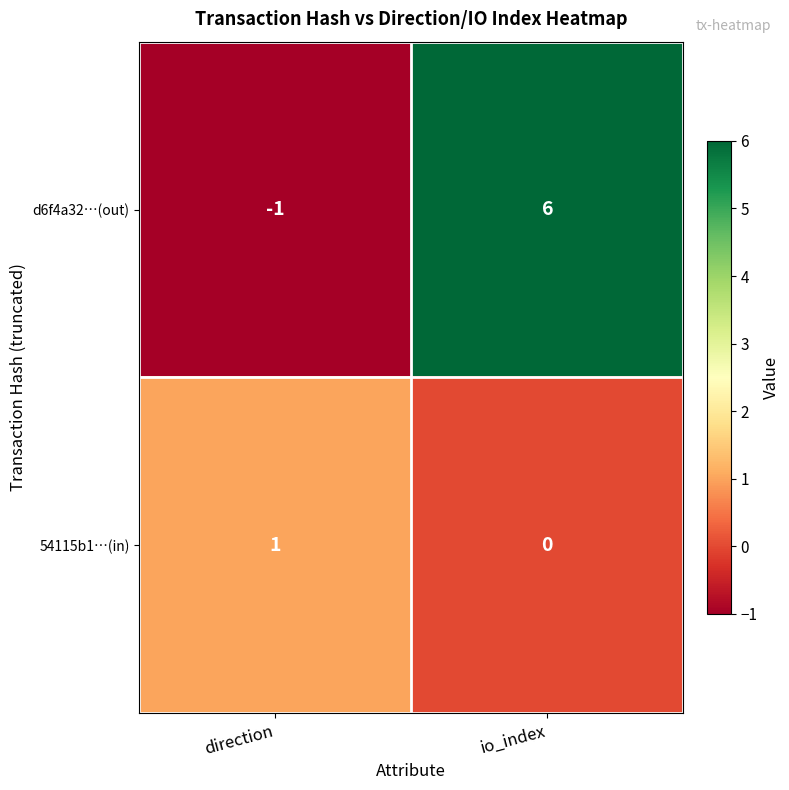

Which series has the largest total across all categories?

d6f4a32…(out)